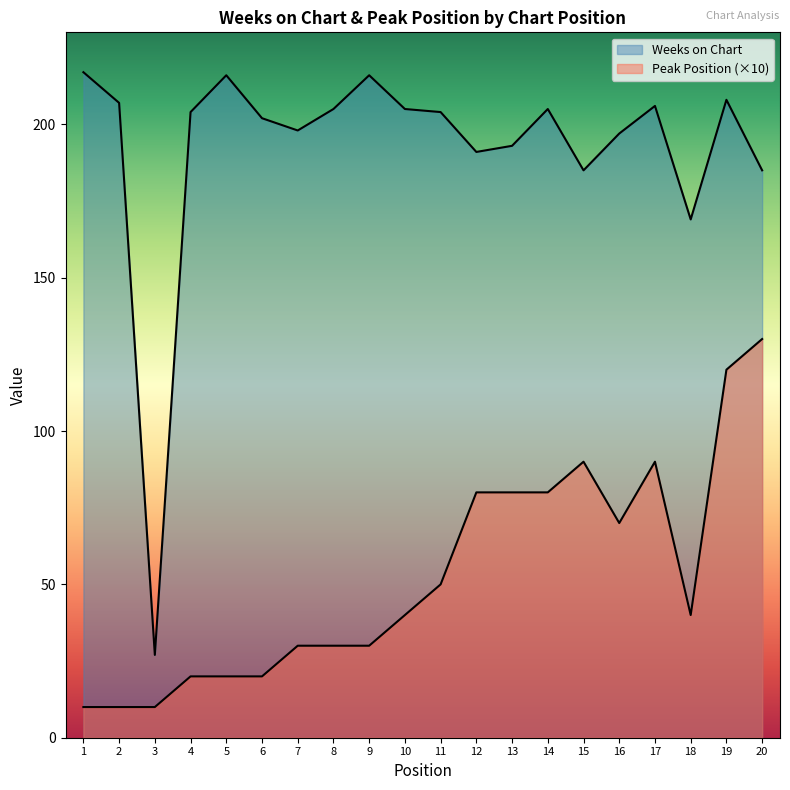

What is the difference between the Peak Position values at 5 and 17?

70